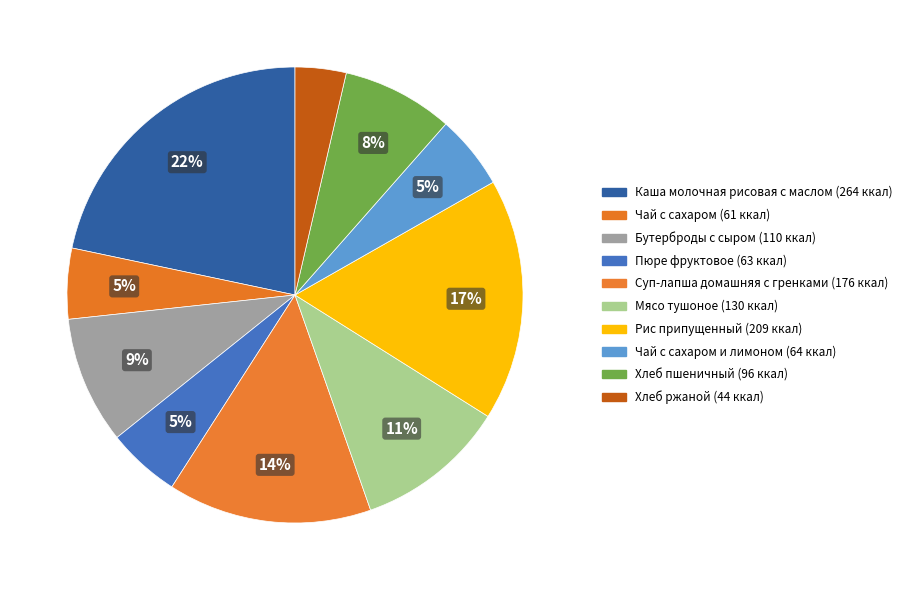

Count the number of slices in the pie.

10